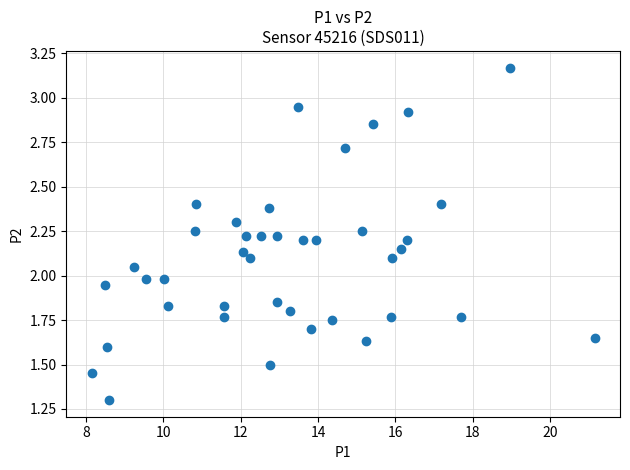

What is the range of X values (max minus min)?

13.0